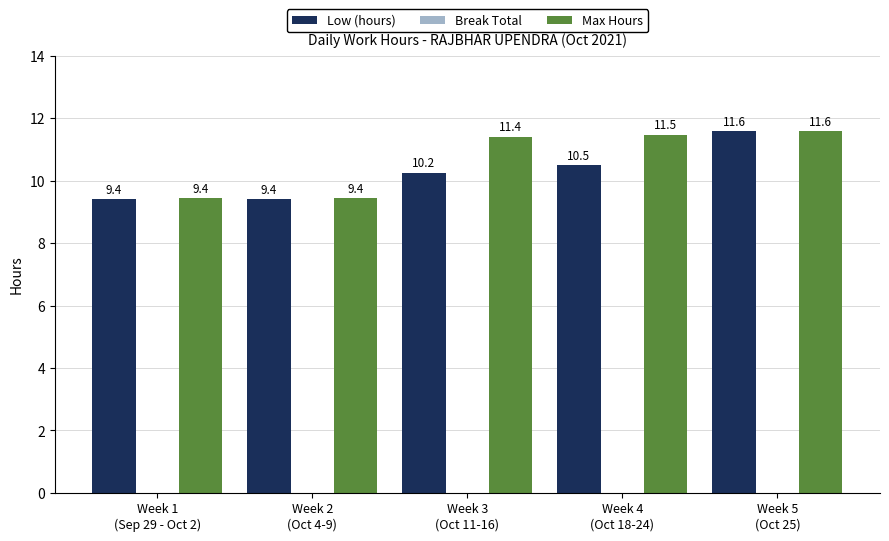

What is the label of the 1st bar from the left?

Week 1
(Sep 29 - Oct 2)